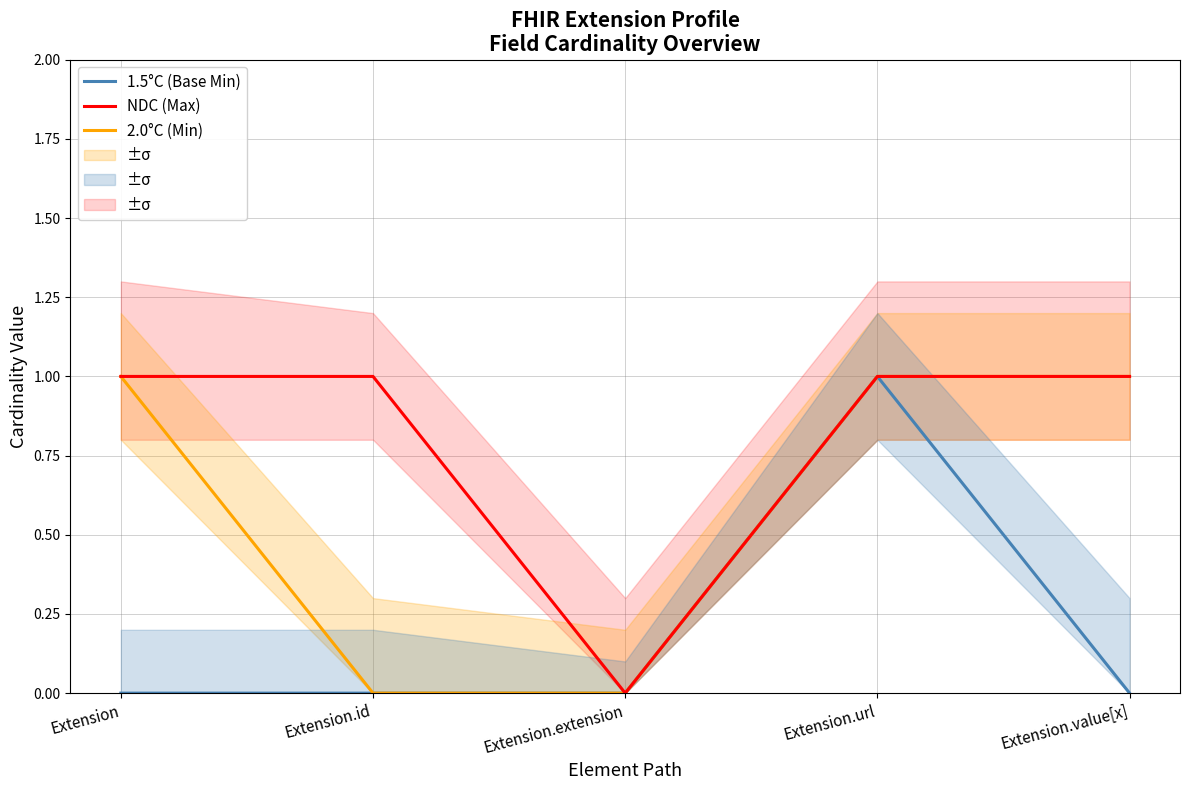

What is the highest value of the 1.5°C (Base Min) series?

1